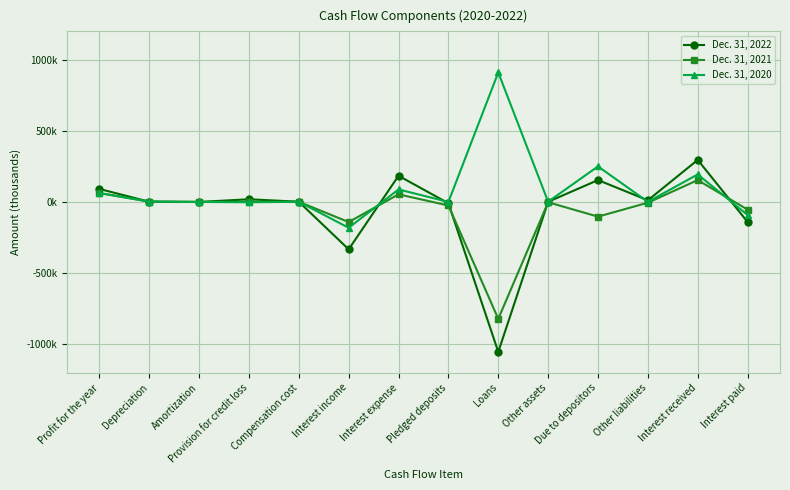

Is this an area chart (filled region under the line)?

No